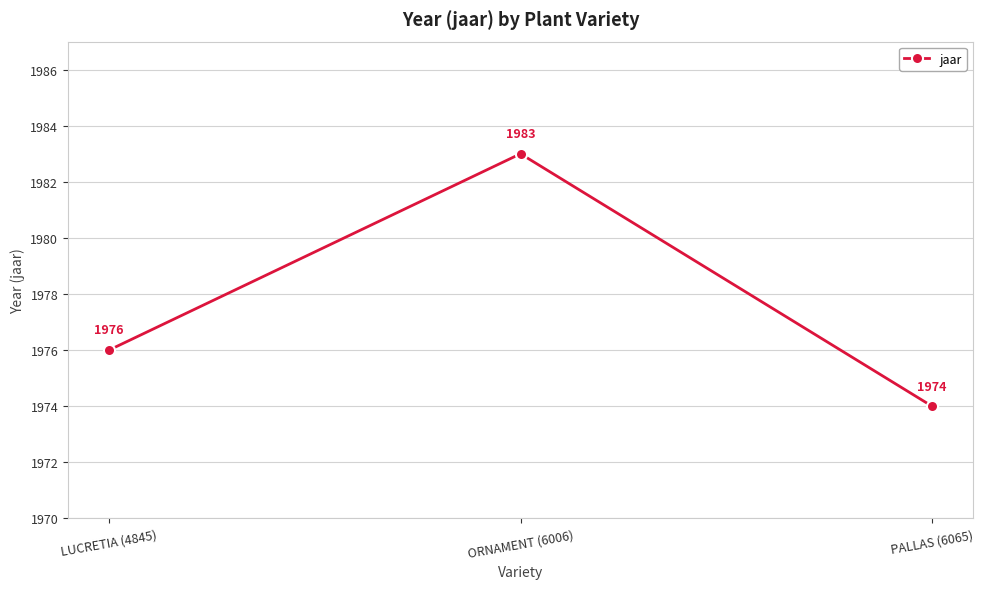

What is the value of the 2nd point from the left?

1983